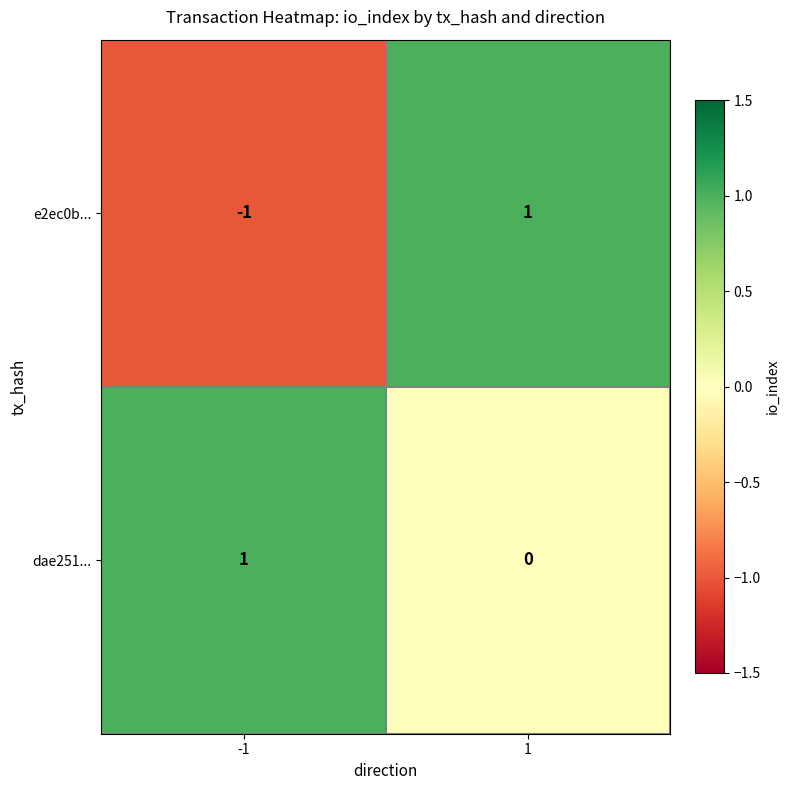

Reading left to right, transcribe all the data shown in this chart.

e2ec0b...: -1	1
dae251...: 1	0